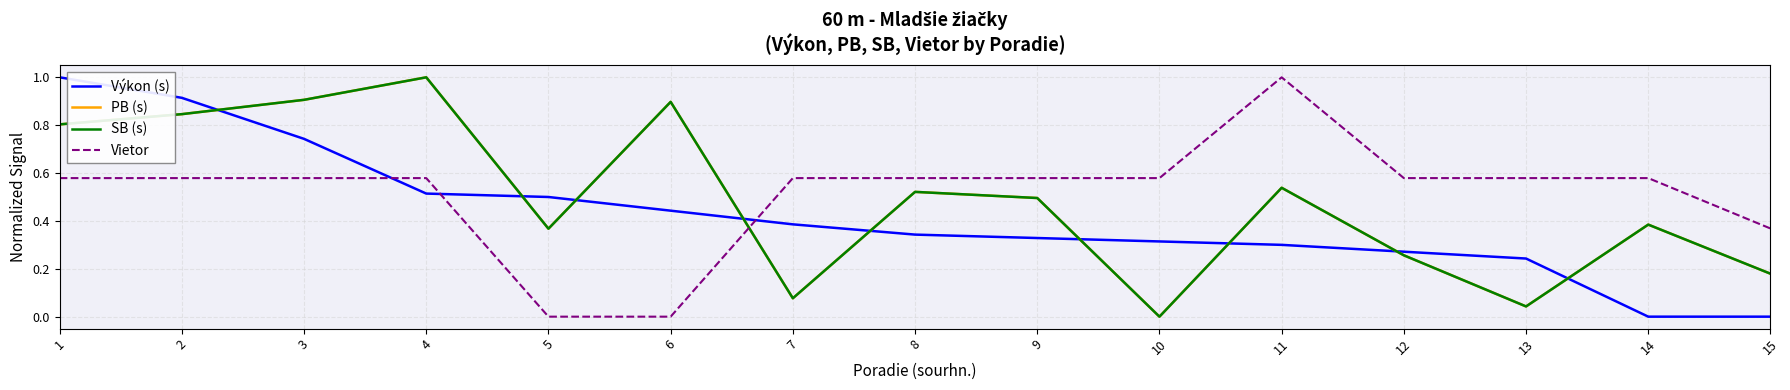

What is the approximate value of PB (s) at 15?

0.2